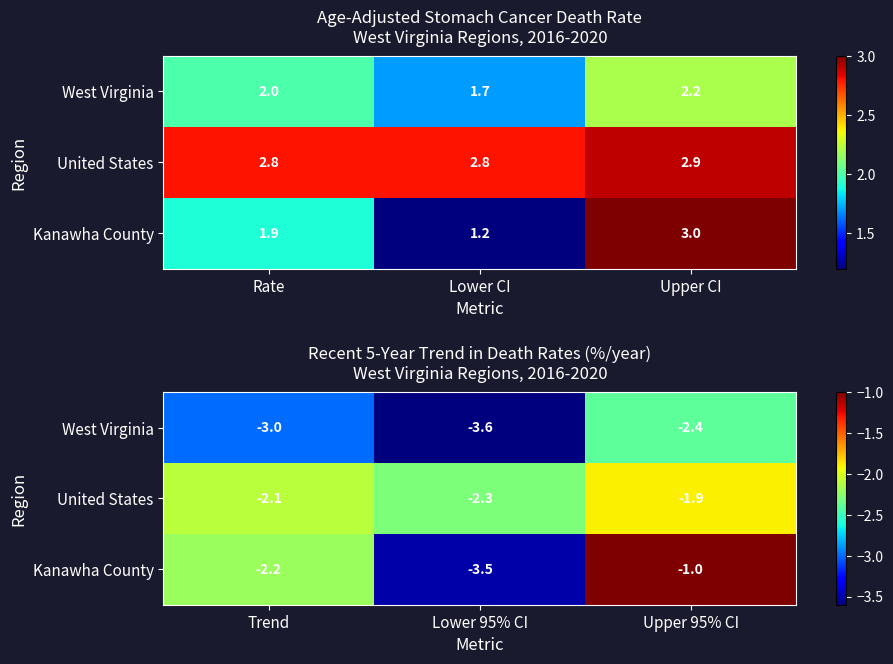

Which has a higher value, Lower CI or Rate?

Rate